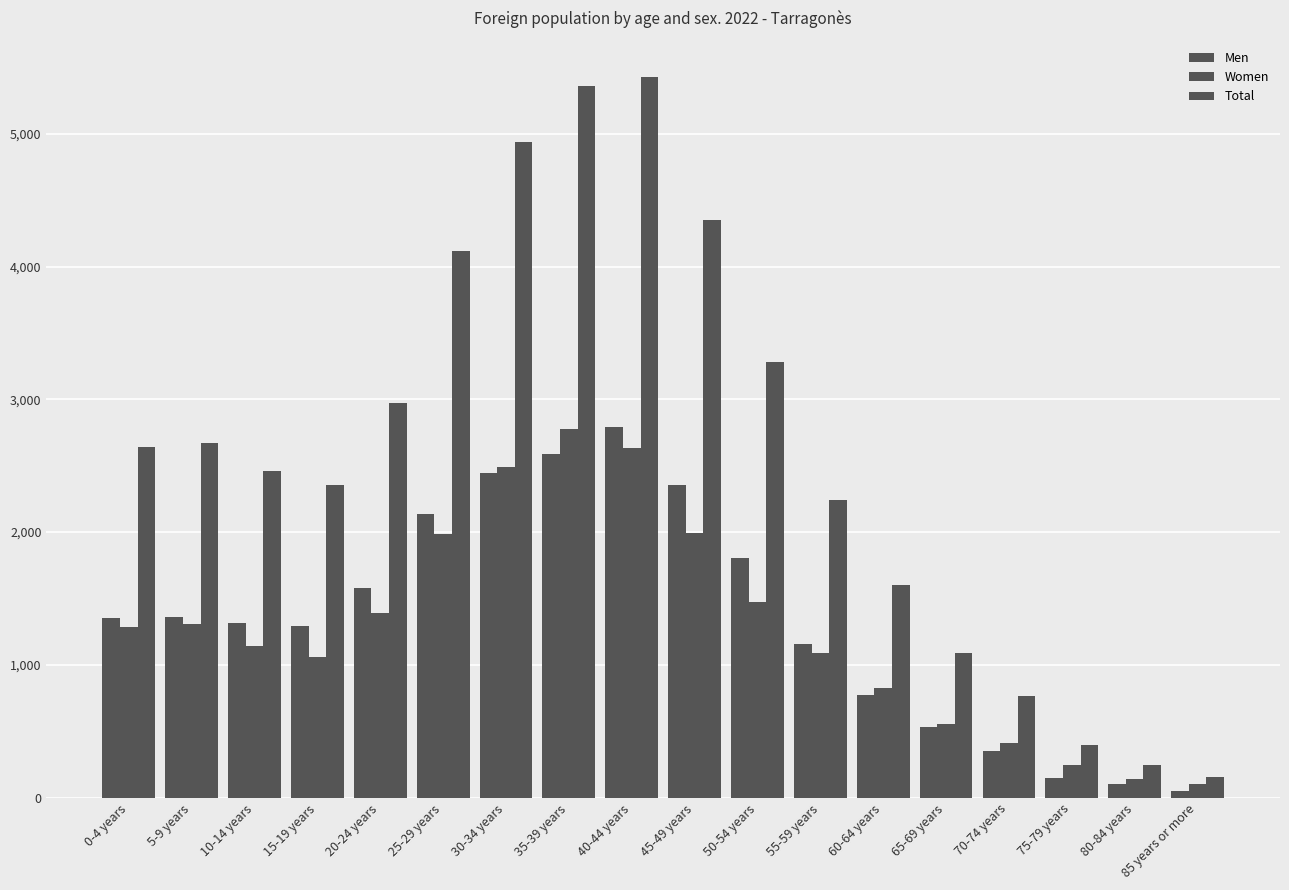

What is the sum of all Women values?

22915